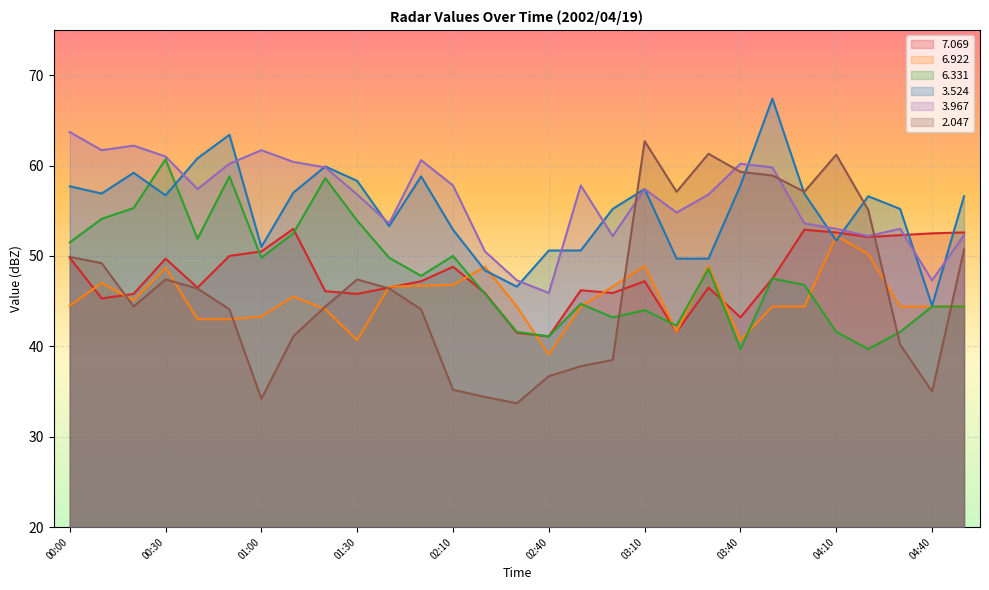

Which series has the largest total across all categories?

3.967